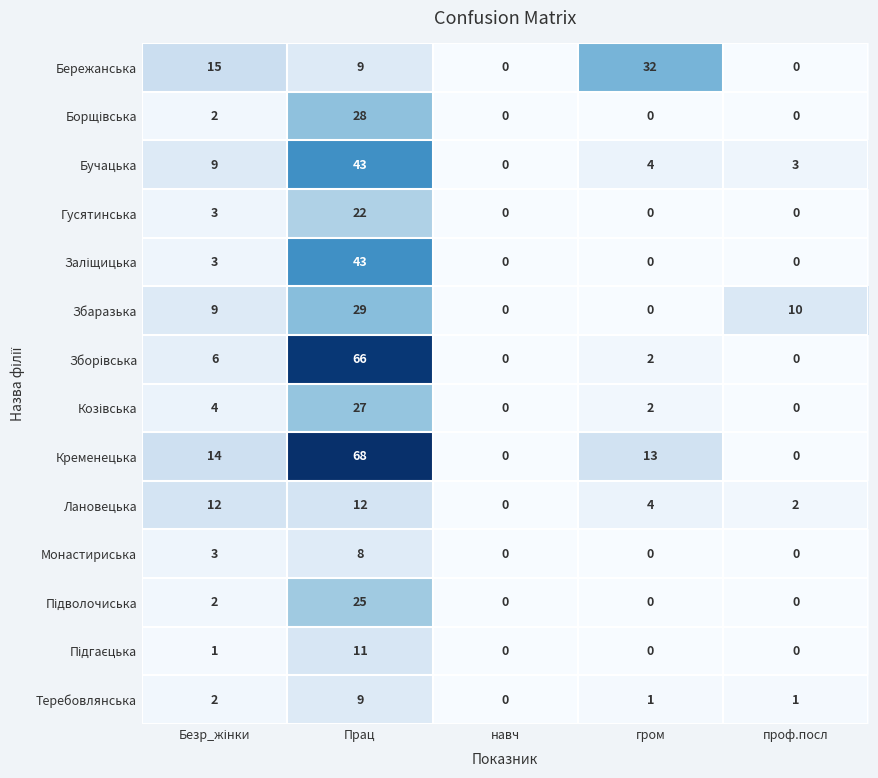

At which category is the sum across all series the highest?

Прац